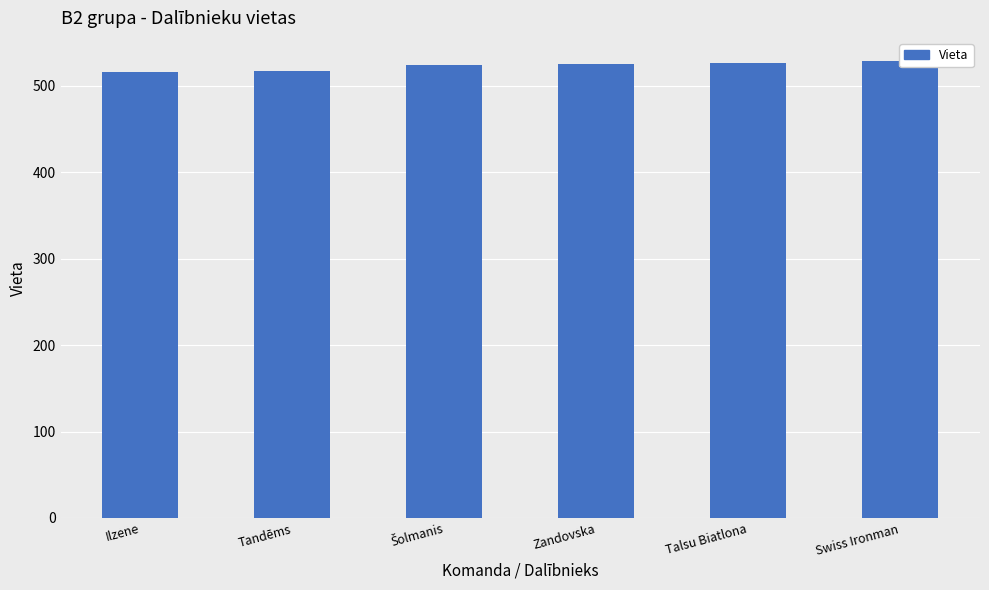

List the labels in order of value, smallest first.

Ilzene, Tandēms, Šolmanis, Zandovska, Talsu Biatlona, Swiss Ironman